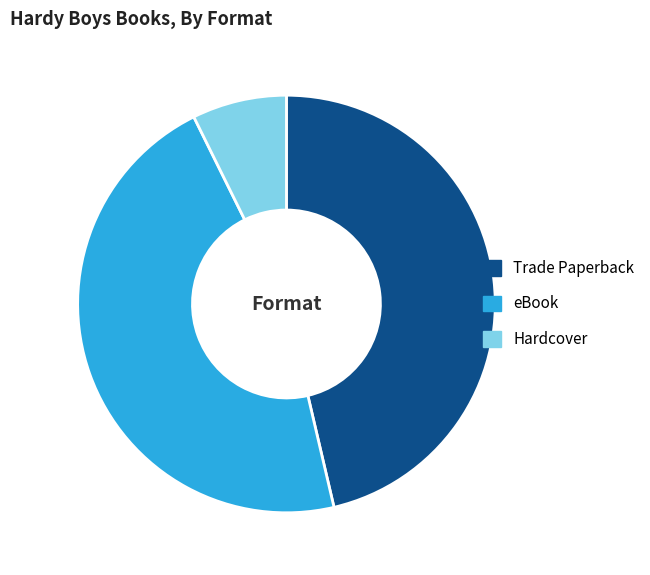

Count the number of slices in the pie.

3